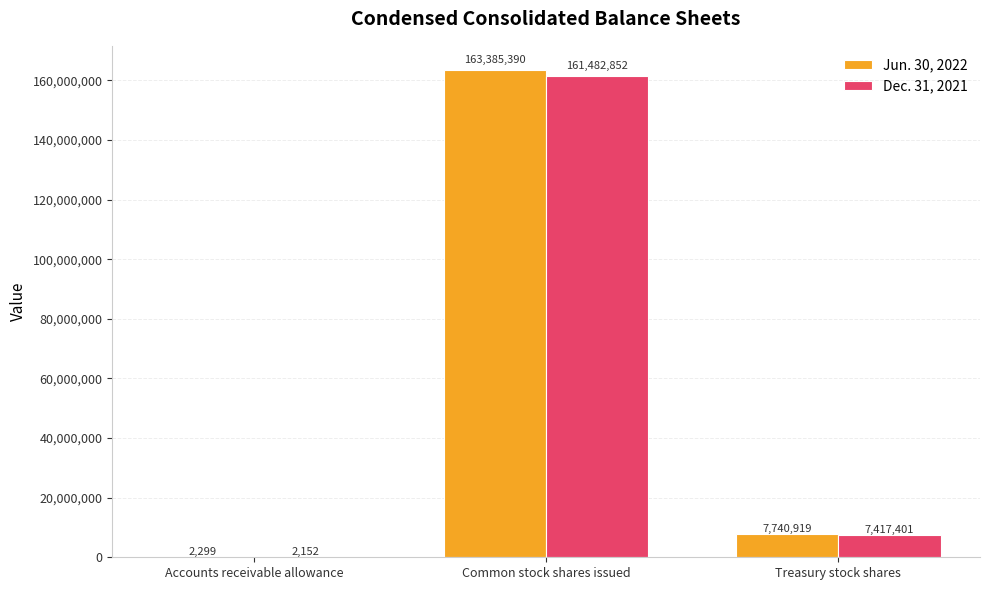

What is the maximum value shown in the chart?

163385390